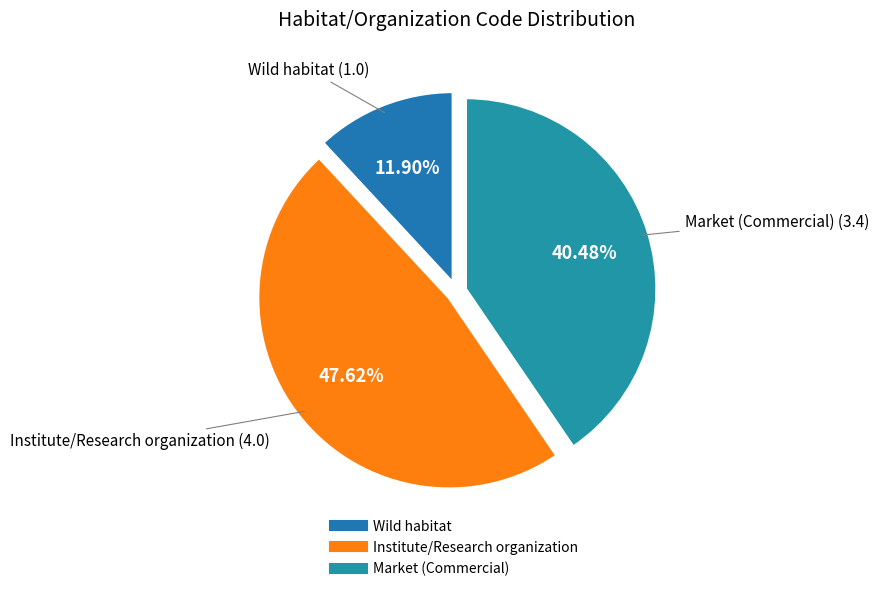

Is the sum of Institute/Research organization and Market (Commercial) greater than half?

Yes